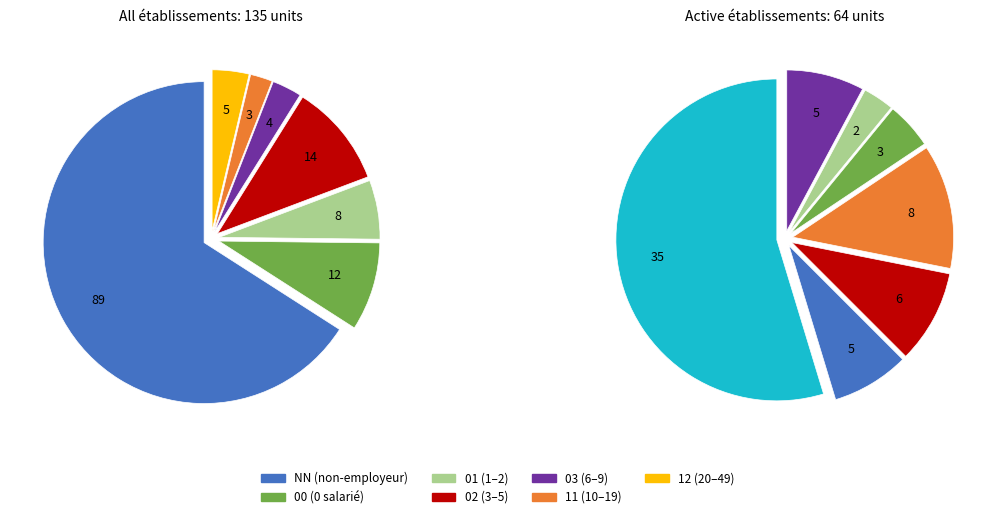

Approximately how many times larger is the value at 12 compared to 02?

0.4